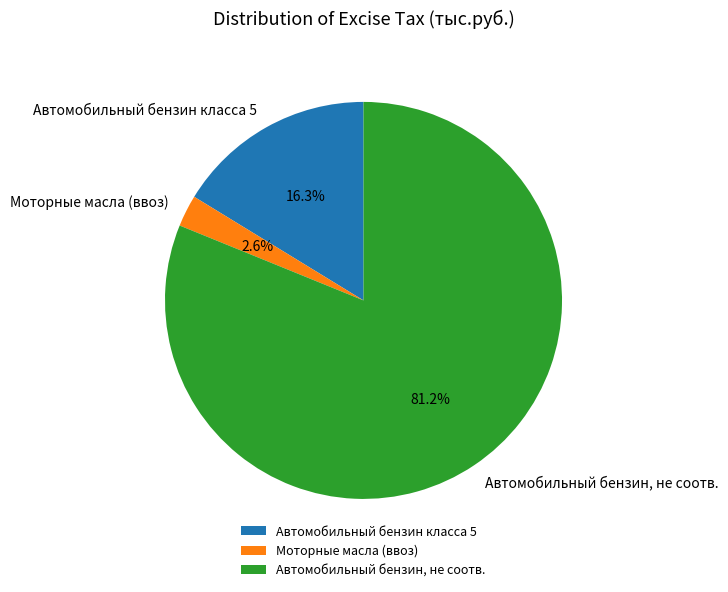

Between Автомобильный бензин класса 5 and Автомобильный бензин, не соотв., which is larger?

Автомобильный бензин, не соотв.